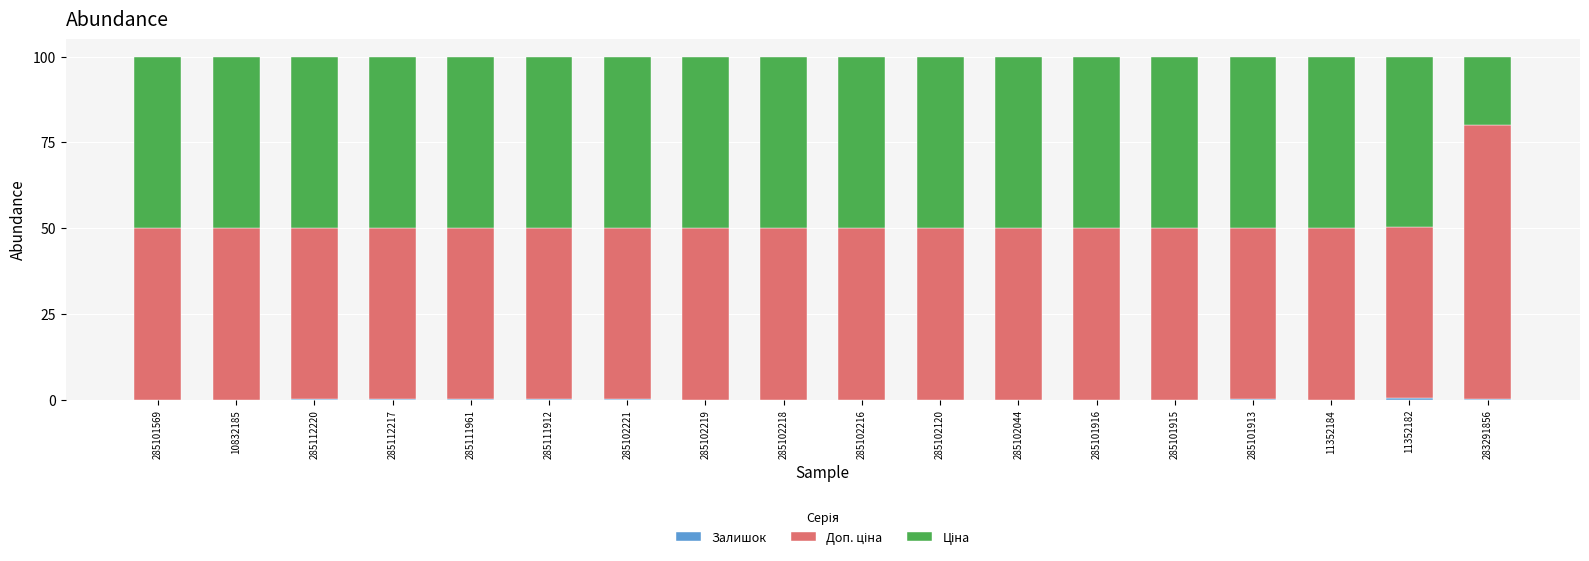

Count the number of categories in the chart.

18